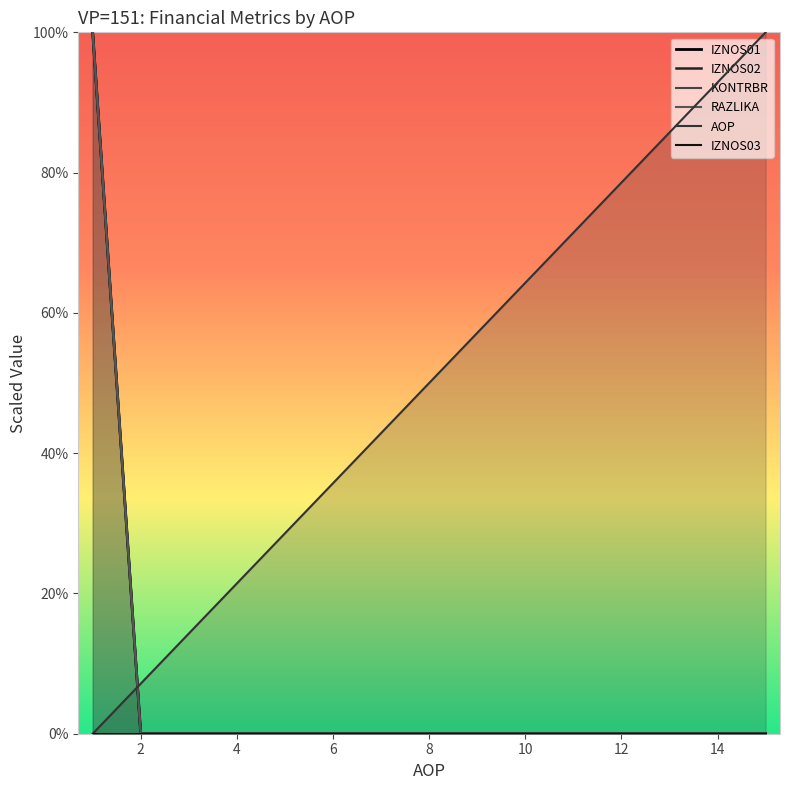

Which series has the widest spread of values?

IZNOS01